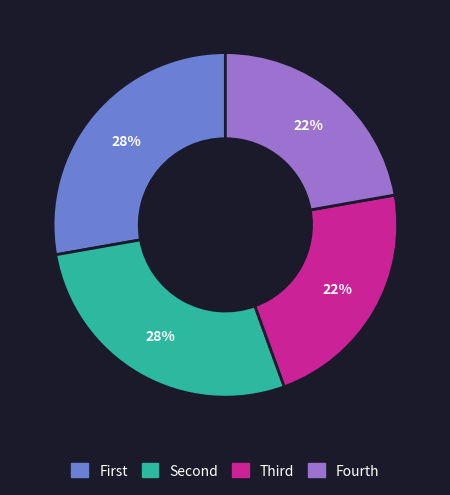

To the nearest percent, what portion does Fourth represent?

22%